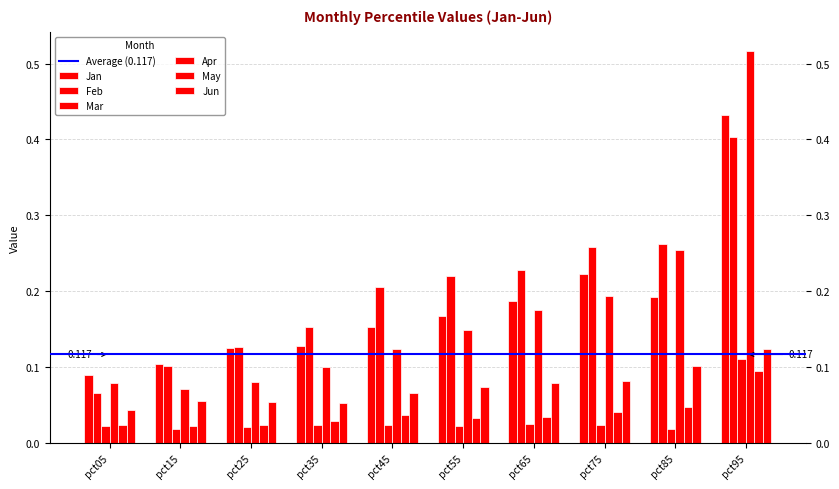

At pct75, list the series in order from smallest to largest.

Mar, May, Jun, Apr, Jan, Feb